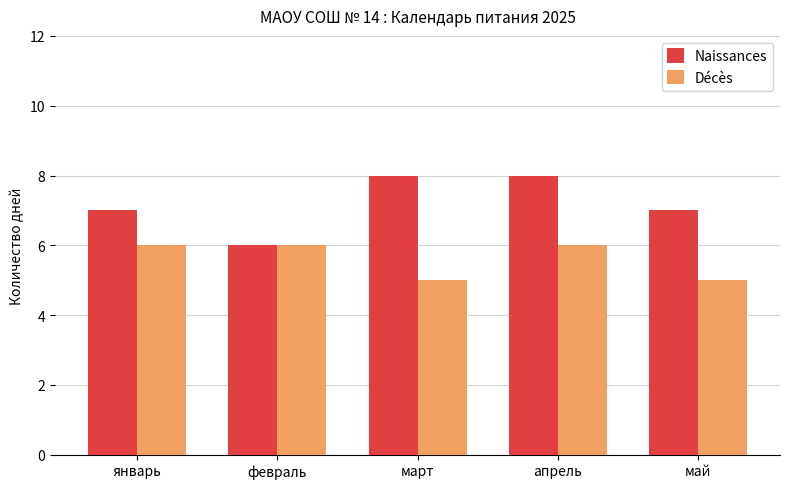

Count the number of data series in this chart.

2